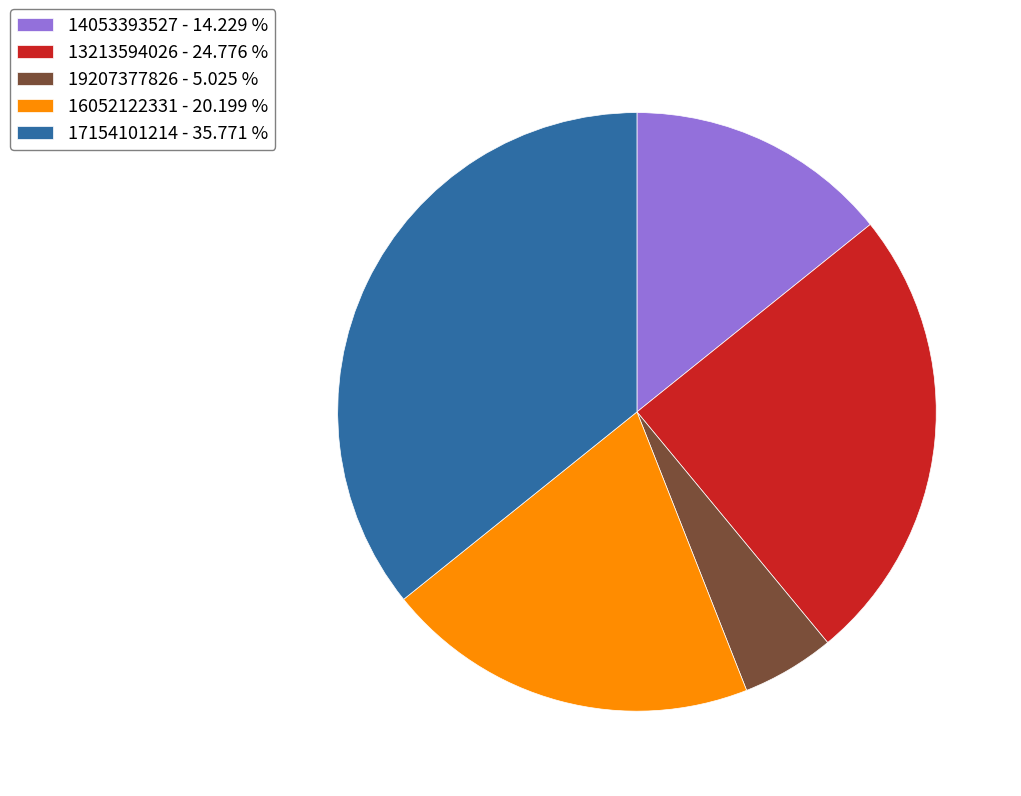

Count the number of slices in the pie.

5